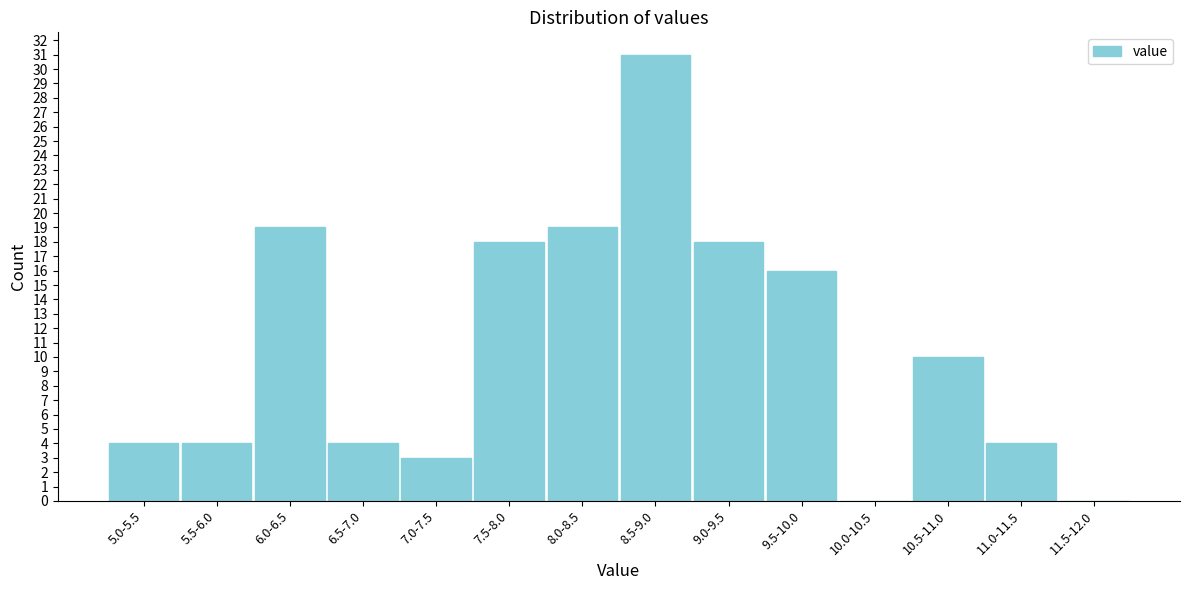

Reading left to right, what are all the values shown in this chart?

5.0-5.5=4	5.5-6.0=4	6.0-6.5=19	6.5-7.0=4	7.0-7.5=3	7.5-8.0=18	8.0-8.5=19	8.5-9.0=31	9.0-9.5=18	9.5-10.0=16	10.0-10.5=0	10.5-11.0=10	11.0-11.5=4	11.5-12.0=0